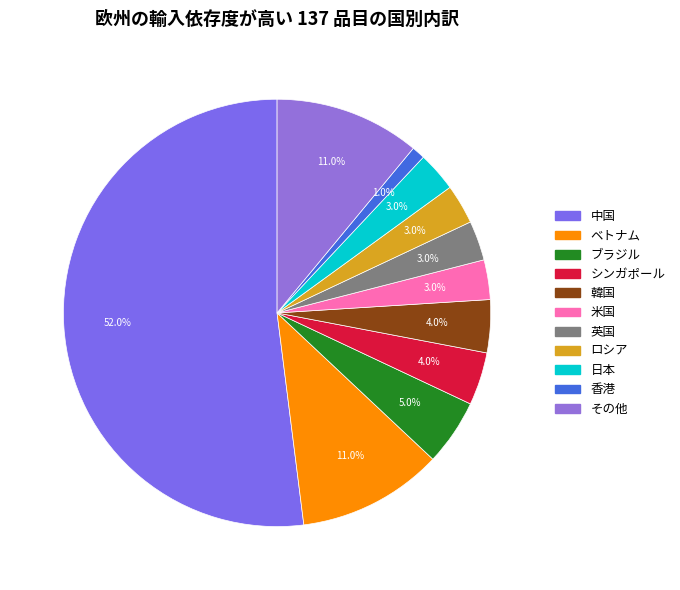

What is the smallest slice in the pie chart?

香港